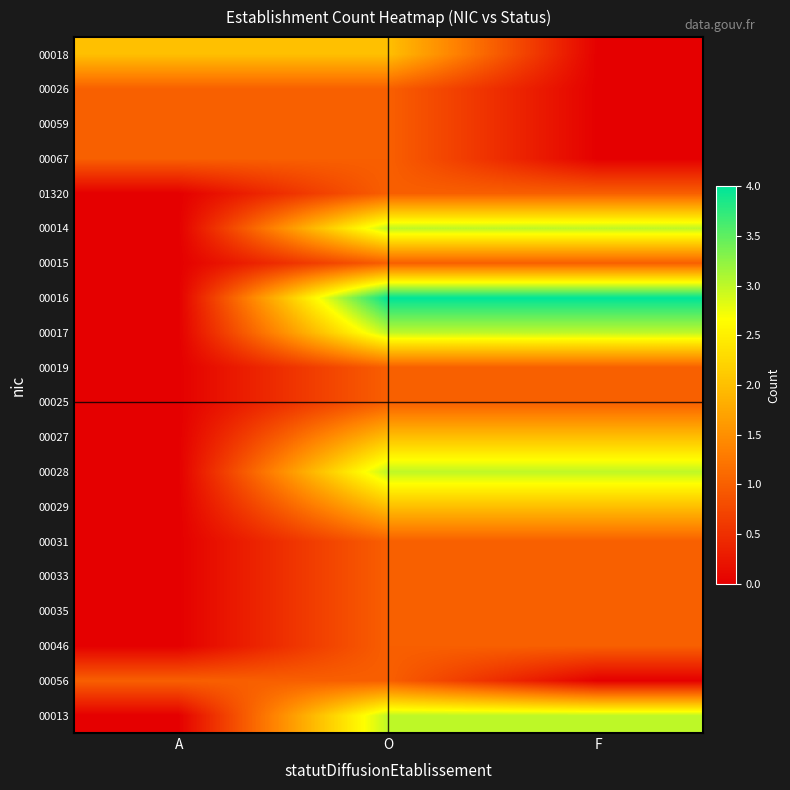

At F, list the series in order from largest to smallest.

00016, 00014, 00017, 00028, 00013, 00027, 00029, 01320, 00015, 00019, 00025, 00031, 00033, 00035, 00046, 00018, 00026, 00059, 00067, 00056